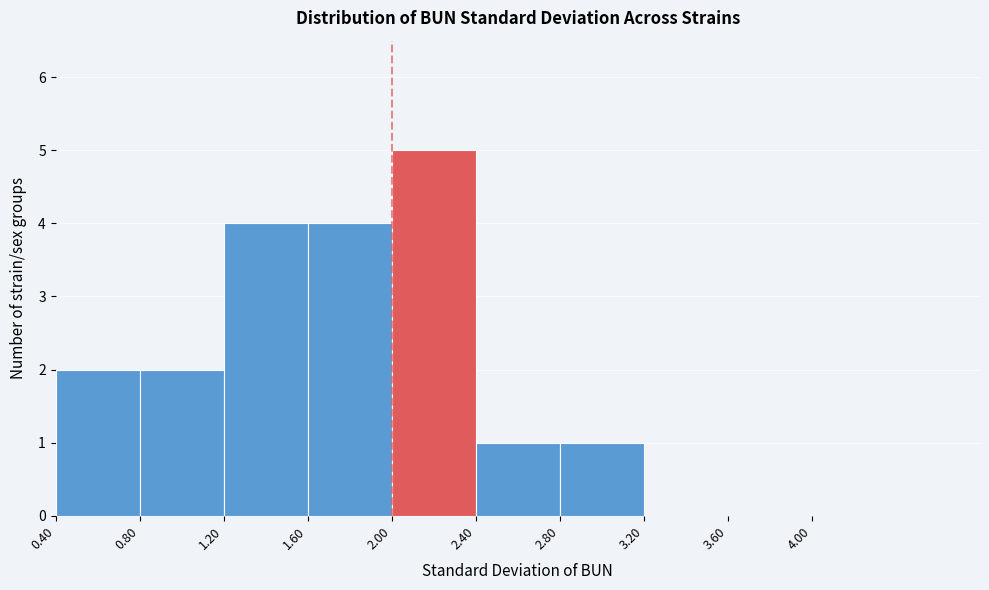

How tall is the bar that spans 0.4 to 0.8 on the x-axis? The values are not printed on the chart, so give them approximately, as read against the axis.

2